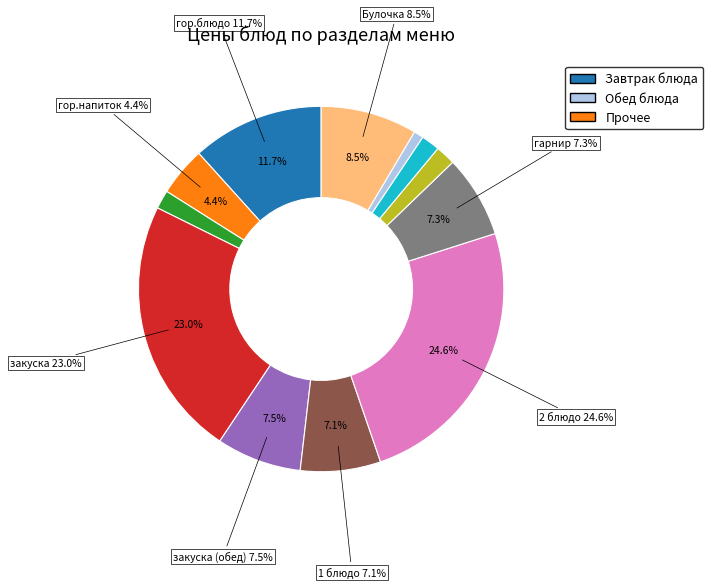

Which category has the smallest portion of the pie?

хлеб черн.